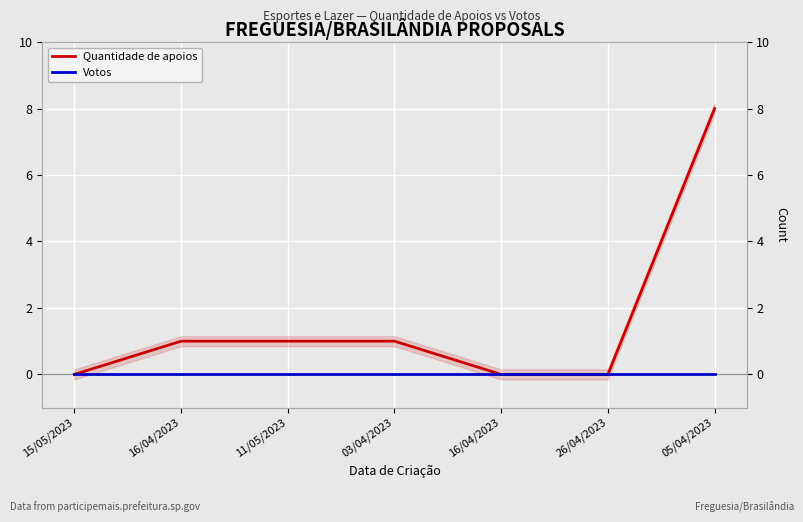

True or false: Votos and Quantidade de apoios intersect in this chart.

False